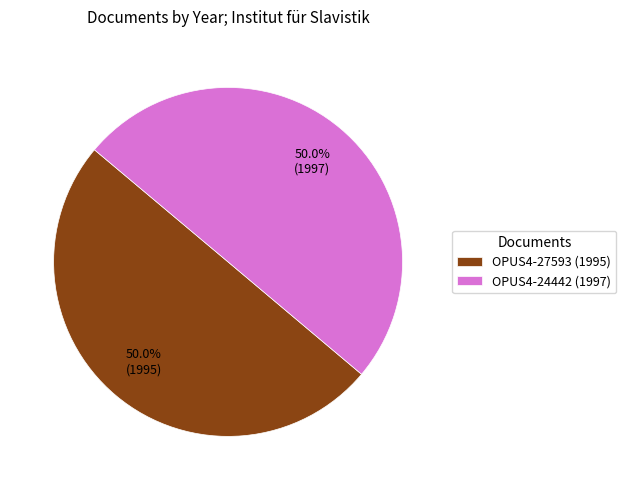

How many slices are in this pie chart?

2